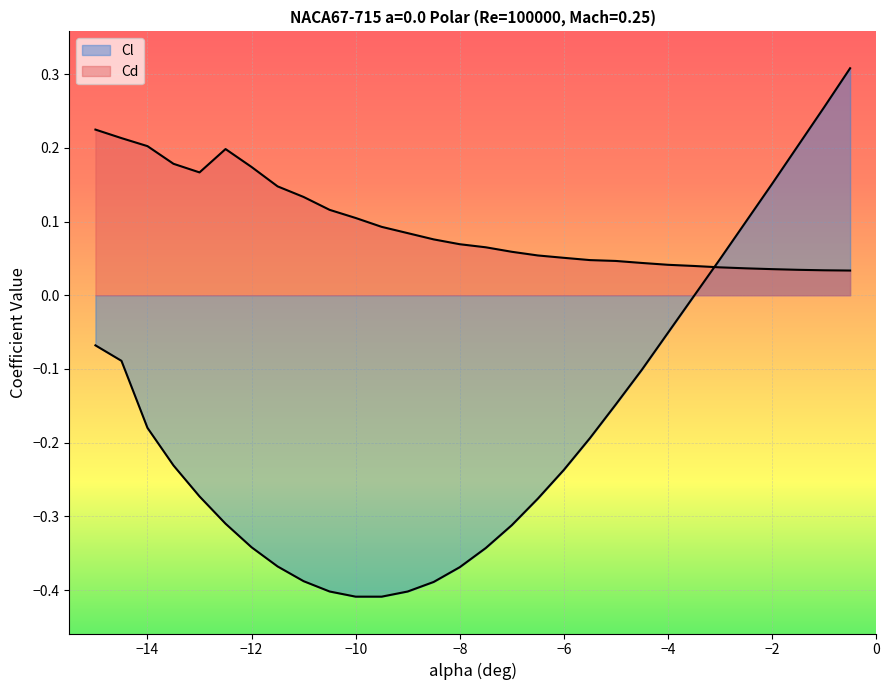

What is the label of the 7th point from the right?

-3.5